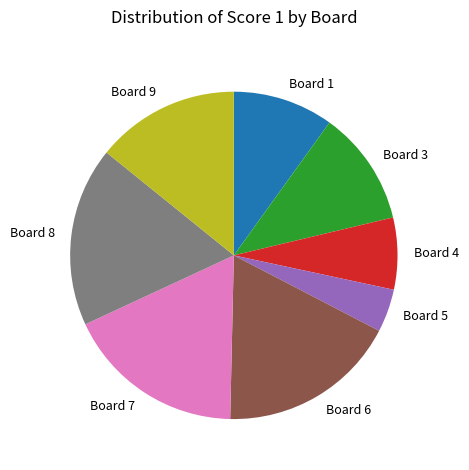

What is the smallest slice in the pie chart?

Board 5